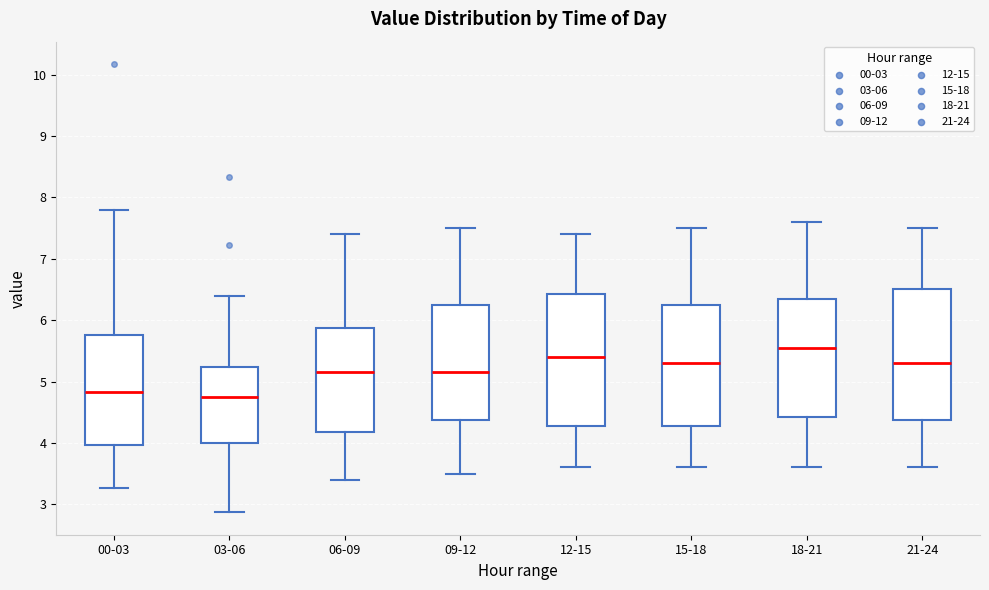

Reading left to right, read every box against the y-axis: the position of its median line, the range the box covers, and the ends of its whiskers. The values are not printed on the chart, so give them approximately, as read against the axis.

00-03: median 4.8, box 4.0 to 5.8, whiskers 3.3 to 7.8
03-06: median 4.8, box 4.0 to 5.2, whiskers 2.9 to 6.4
06-09: median 5.2, box 4.2 to 5.9, whiskers 3.4 to 7.4
09-12: median 5.2, box 4.4 to 6.3, whiskers 3.5 to 7.5
12-15: median 5.4, box 4.3 to 6.4, whiskers 3.6 to 7.4
15-18: median 5.3, box 4.3 to 6.3, whiskers 3.6 to 7.5
18-21: median 5.6, box 4.4 to 6.4, whiskers 3.6 to 7.6
21-24: median 5.3, box 4.4 to 6.5, whiskers 3.6 to 7.5